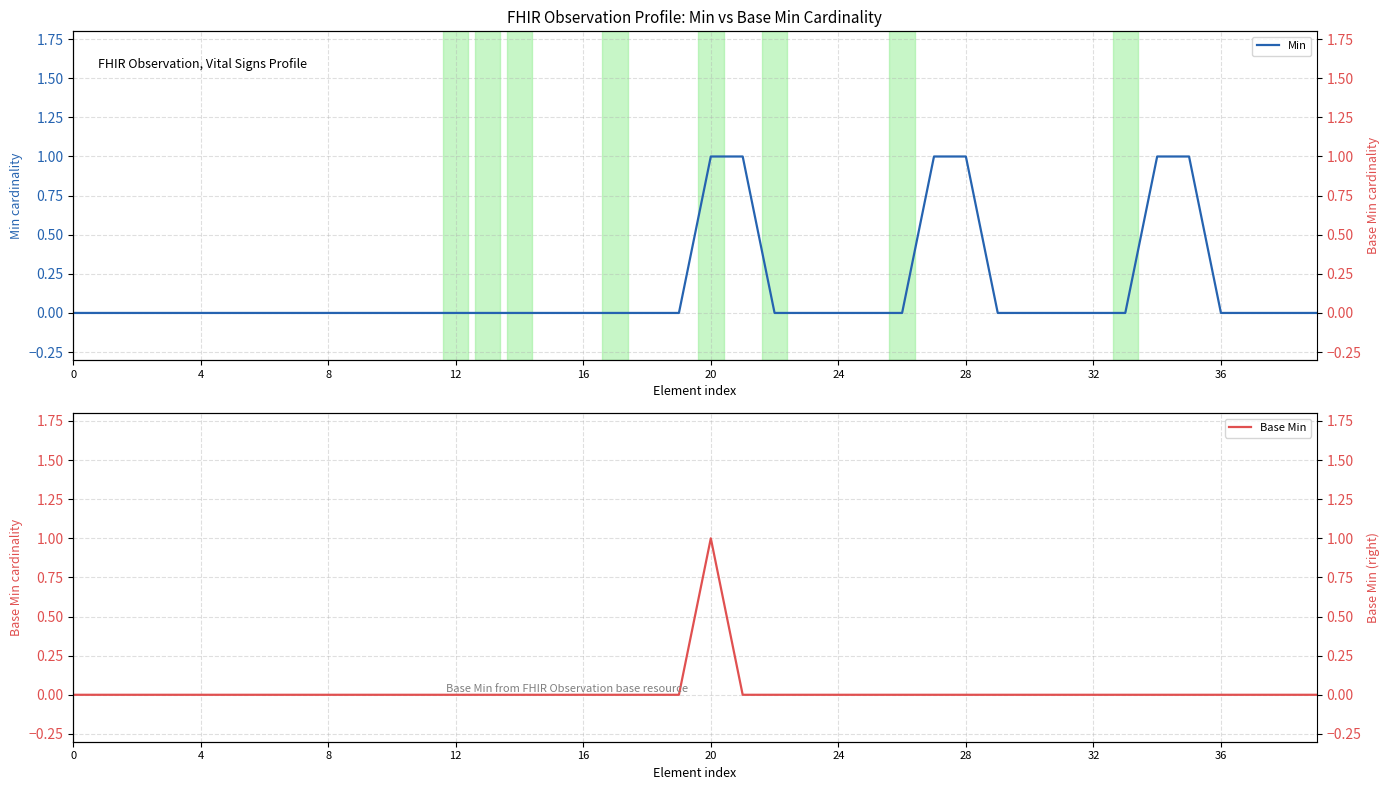

True or false: Base Min and Min cross at least once.

False